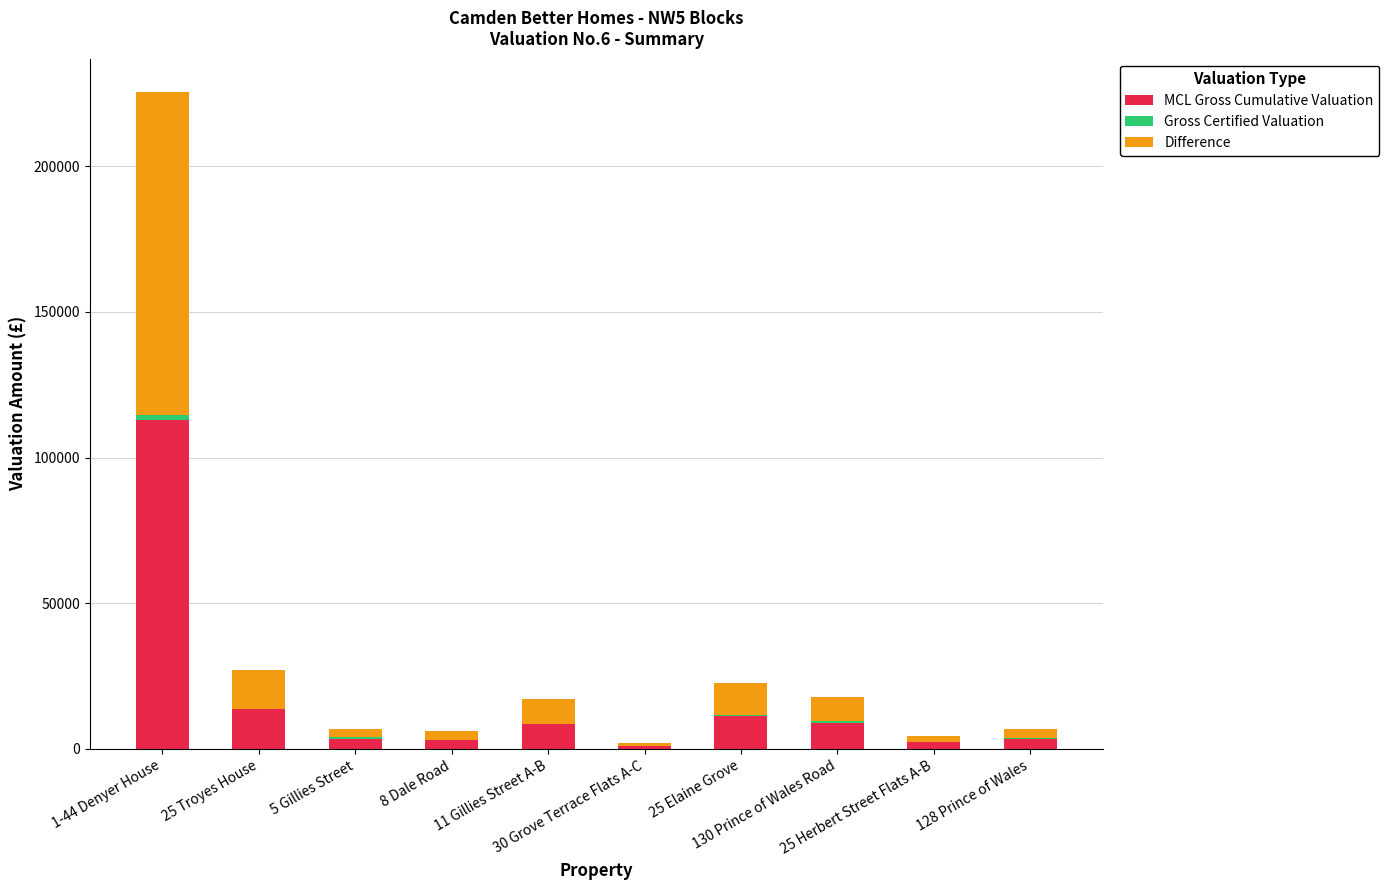

Which has a higher value, 11 Gillies Street A-B or 130 Prince of Wales Road?

130 Prince of Wales Road